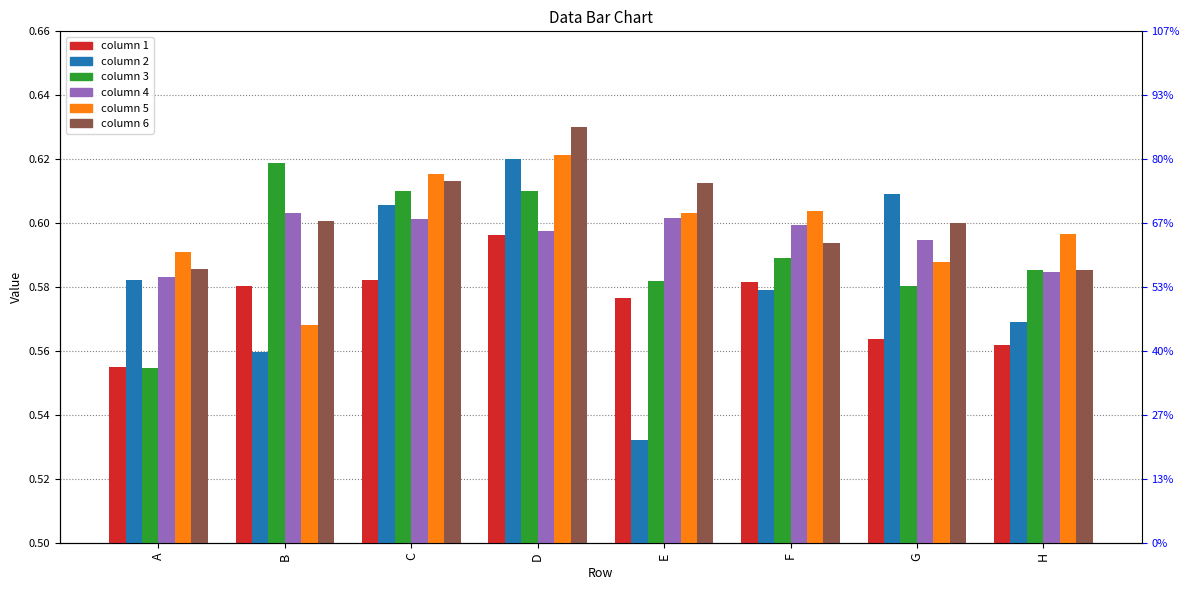

At how many categories does at least one series exceed 0?

8